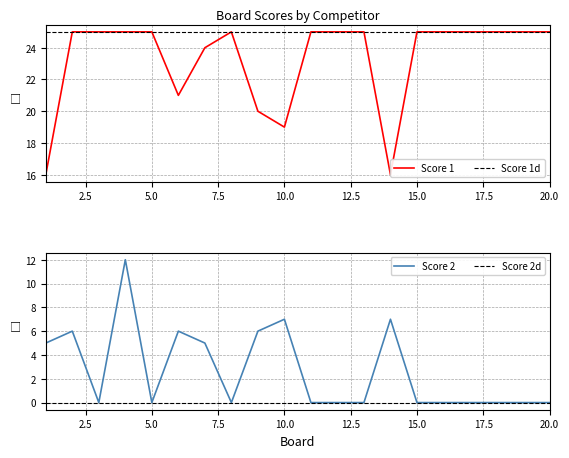

How many interior local peaks does the Score 1 series have?

1